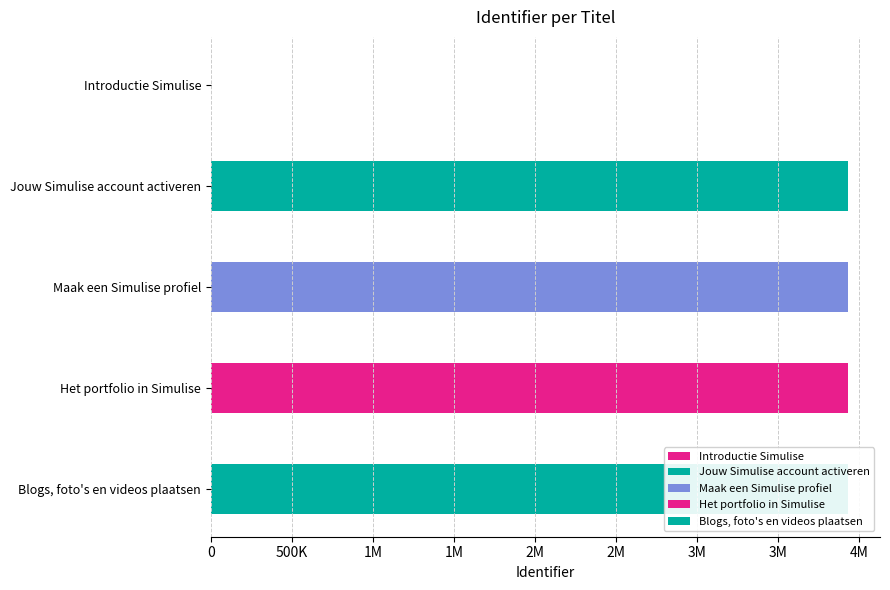

How many bars are there in total?

5